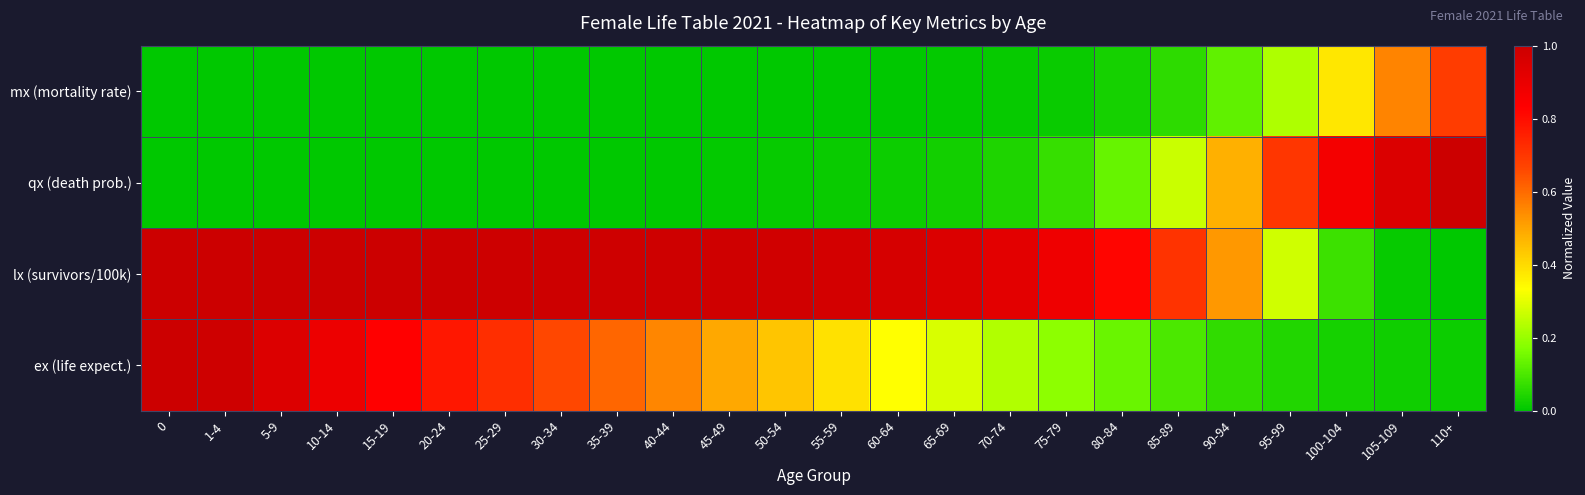

Which series has the largest range (max minus min)?

qx (death prob.)